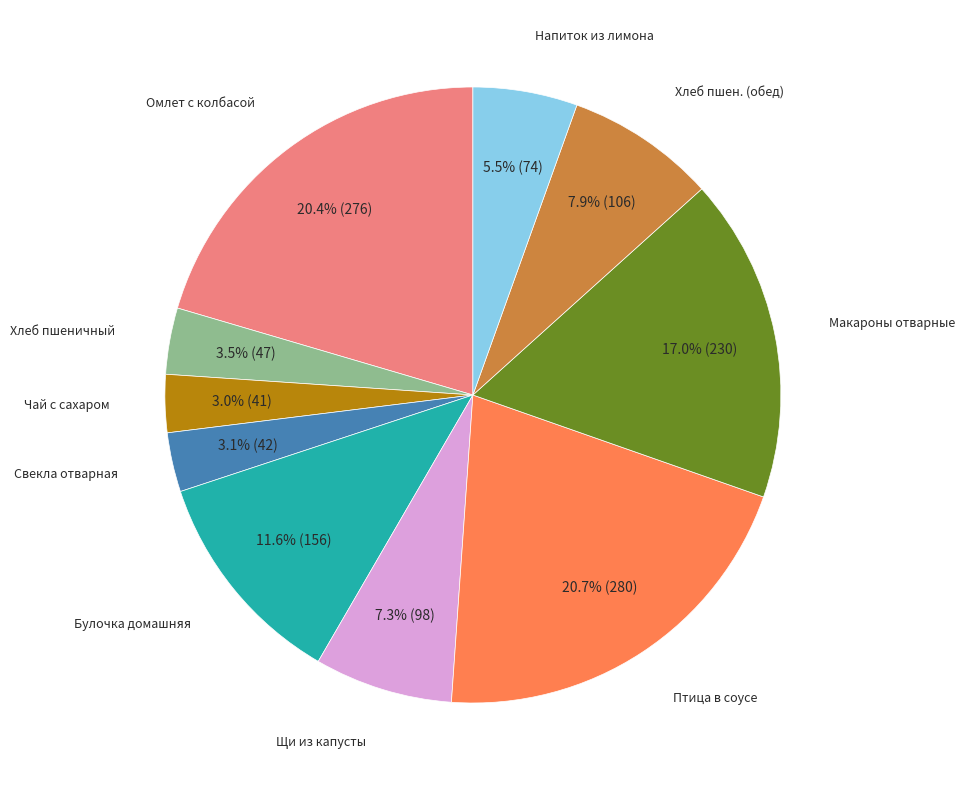

Is the sum of Булочка домашняя and Чай с сахаром greater than half?

No